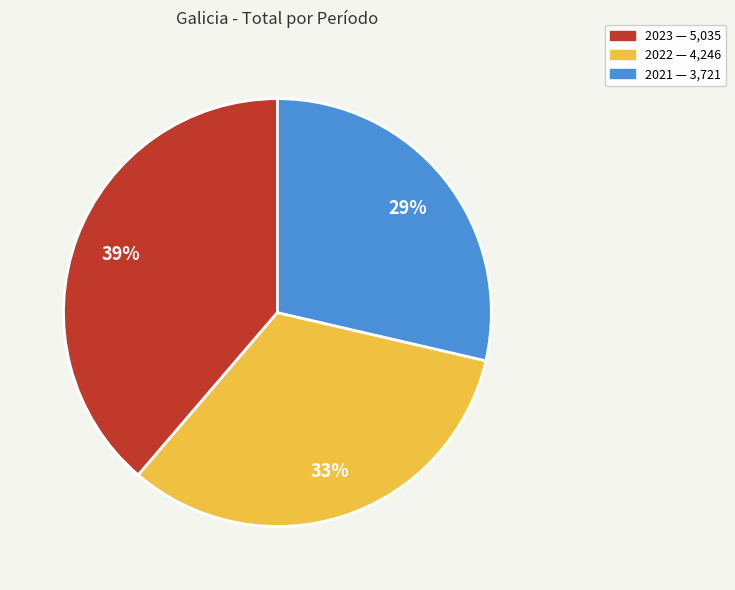

True or false: 2022 accounts for 33% of the total.

True